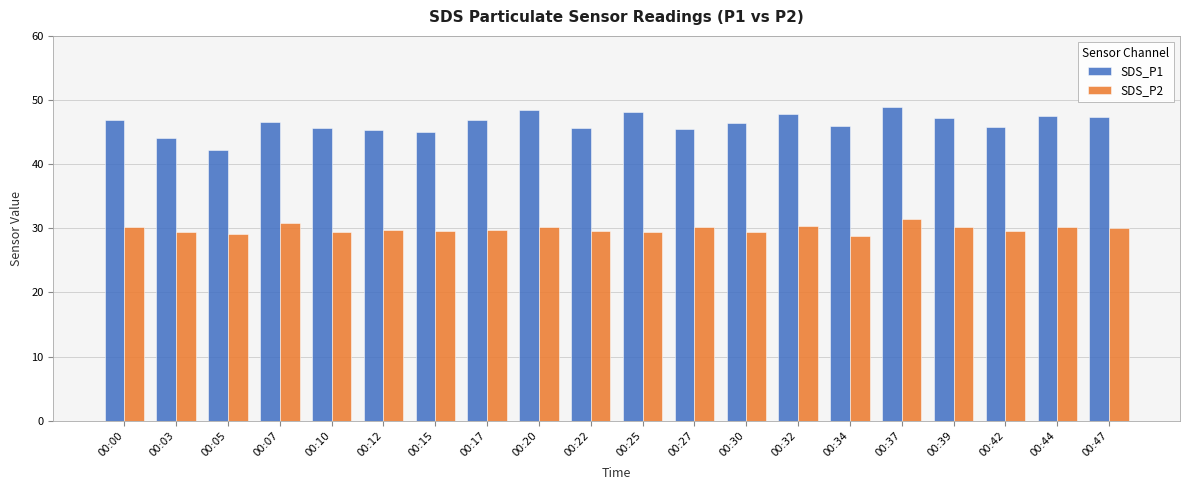

At which category does the chart reach its peak across all series?

00:37